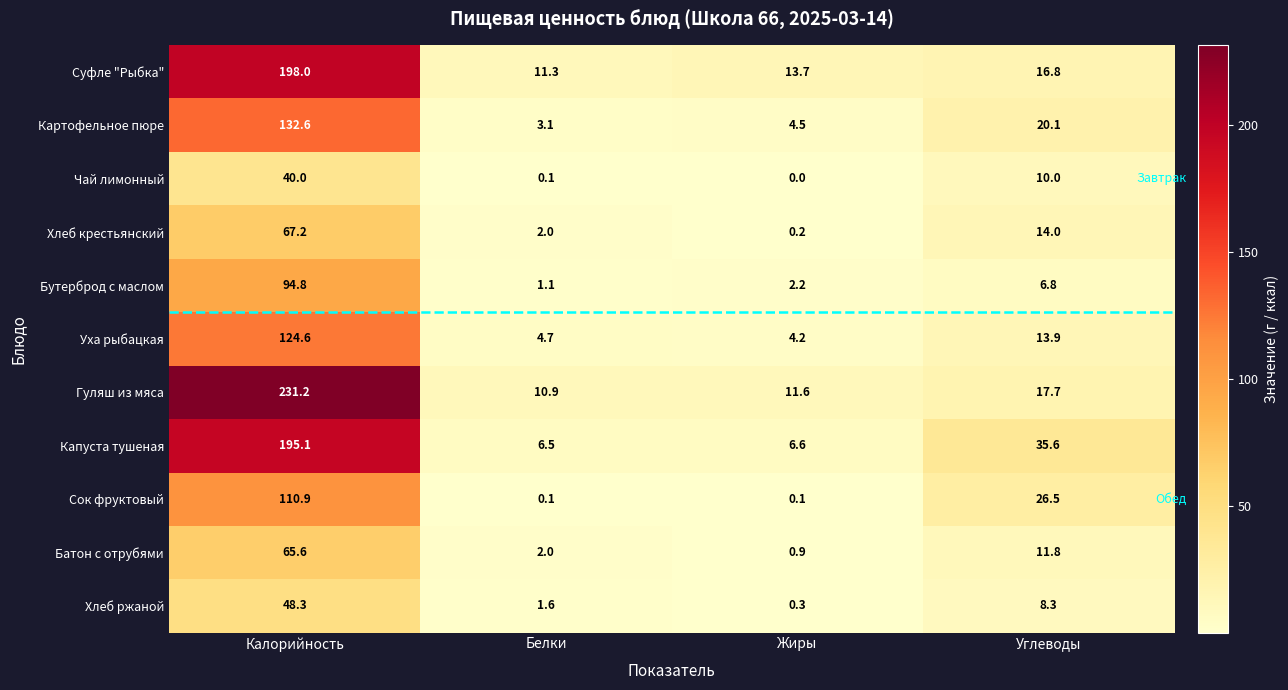

Which series has the widest spread of values?

Гуляш из мяса